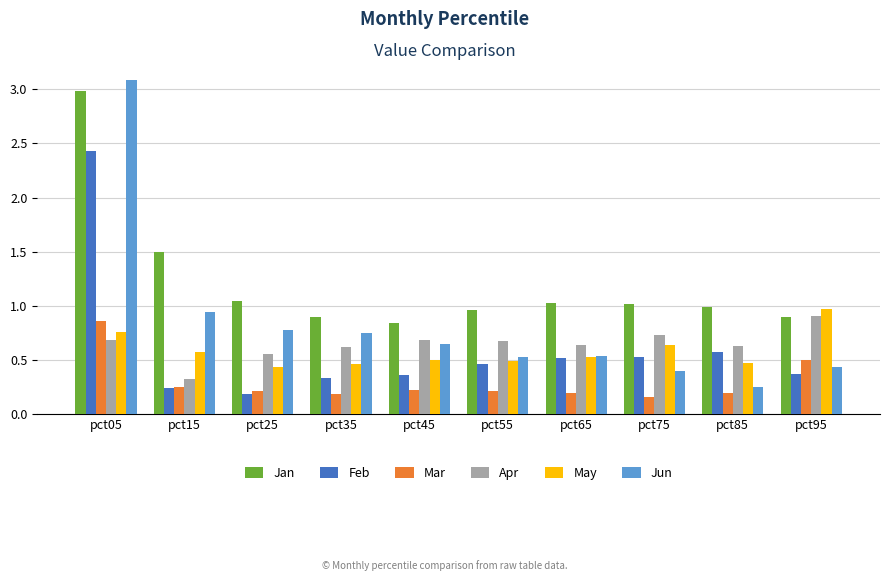

At which category is the sum across all series the highest?

pct05